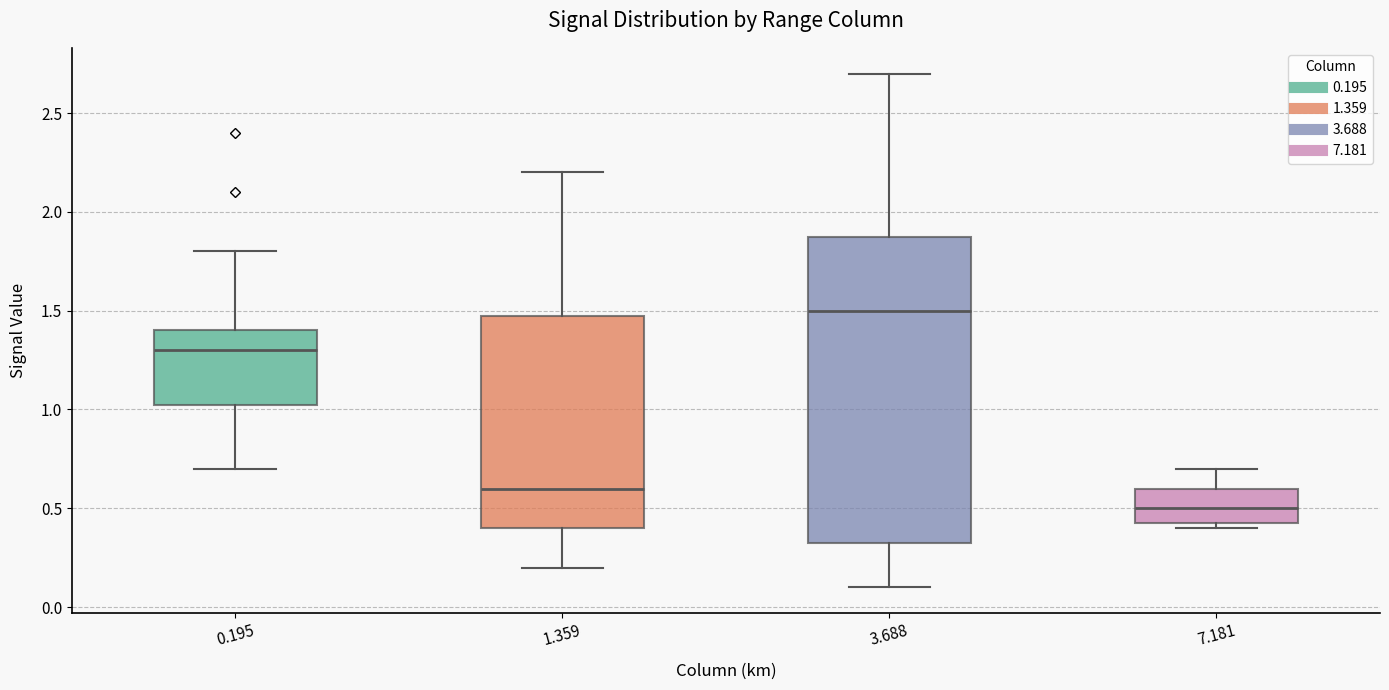

Which box is the tallest, from its lower edge to its upper edge?

3.688